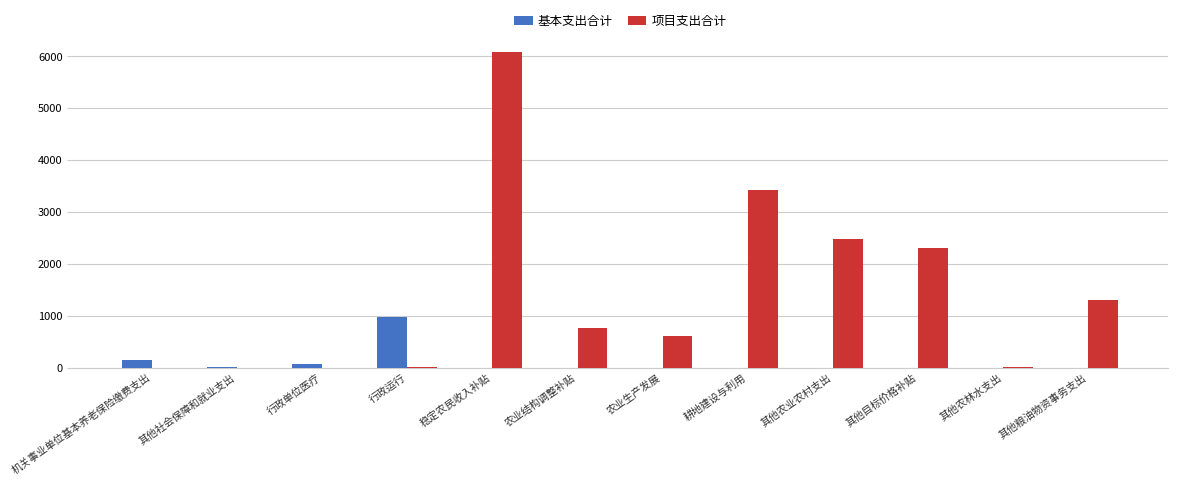

What is the sum of the 基本支出合计 values at 其他社会保障和就业支出 and 行政运行?

978.5